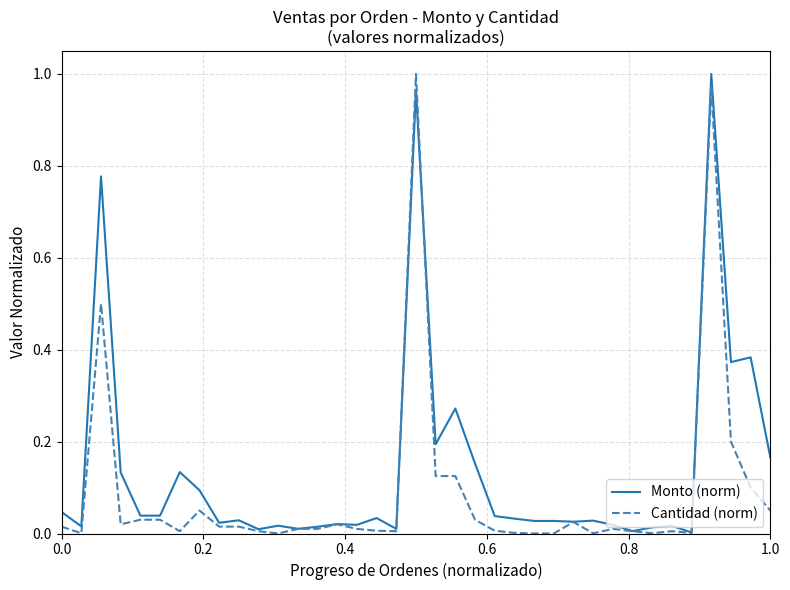

List the series in order of their overall mean, lowest first.

Cantidad (norm), Monto (norm)